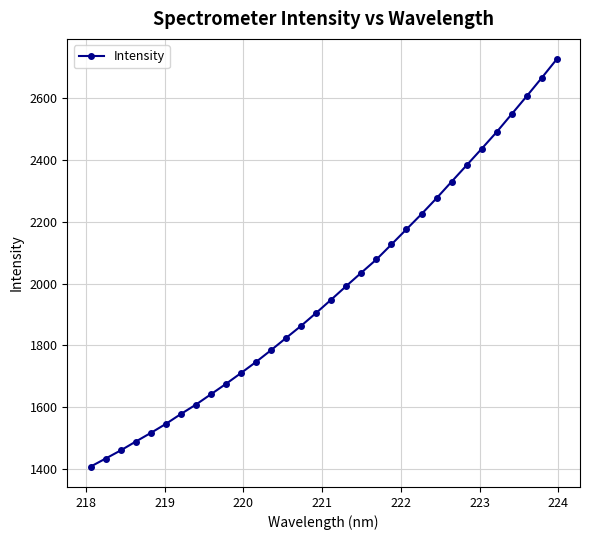

What is the sum of all values?

63245.1